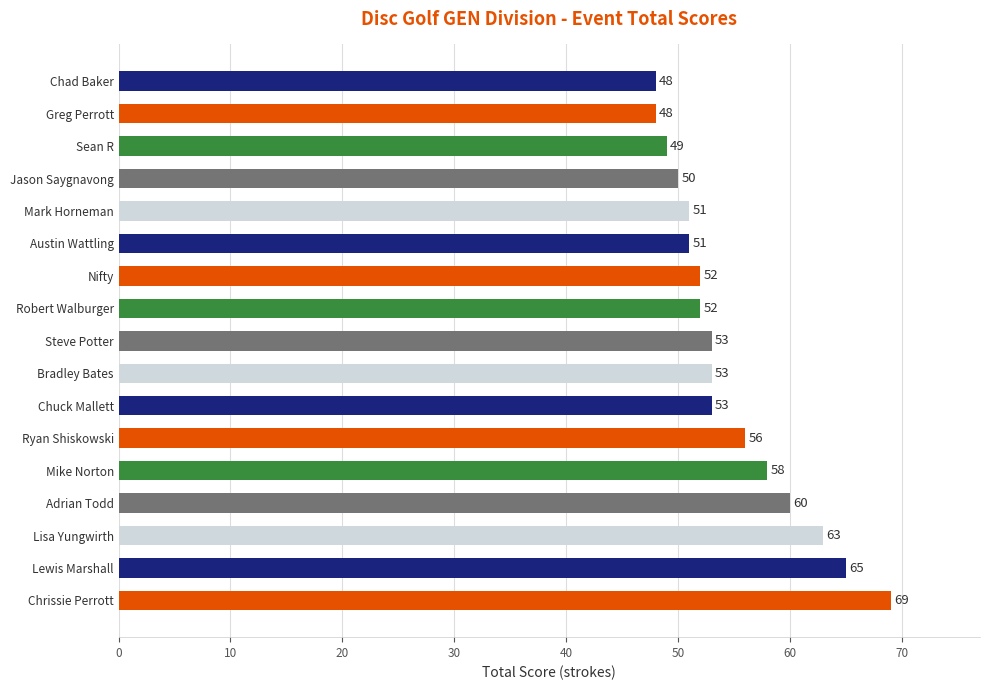

How many bars are there in total?

17